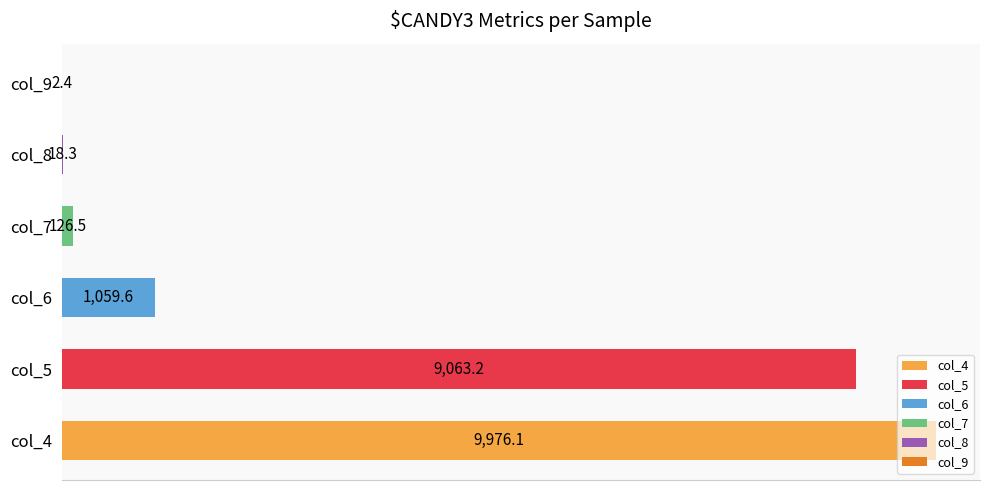

Which label corresponds to the largest value in the chart?

col_4